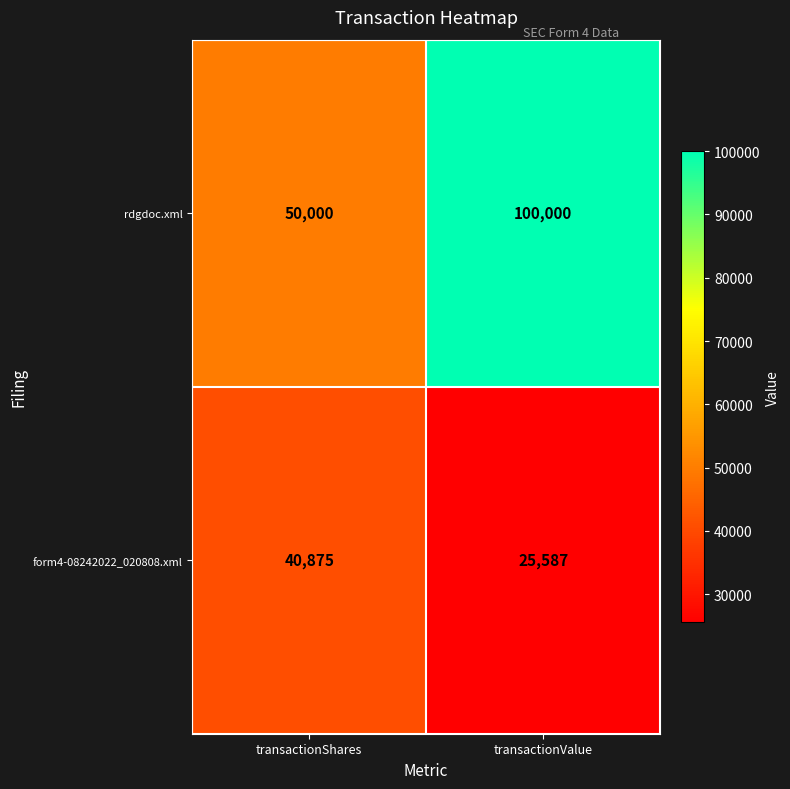

Which series has the largest total across all categories?

rdgdoc.xml